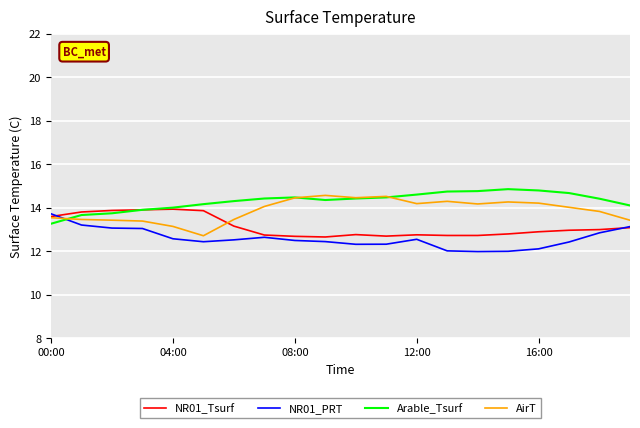

How many lines are shown in the chart?

4